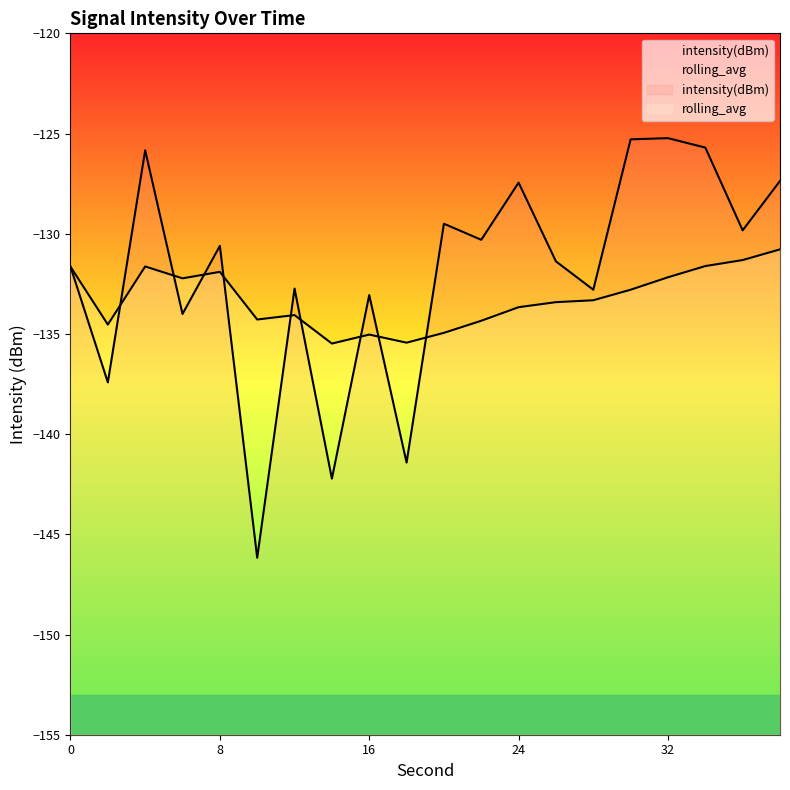

Is it true that rolling_avg equals -89.8 at 20?

False